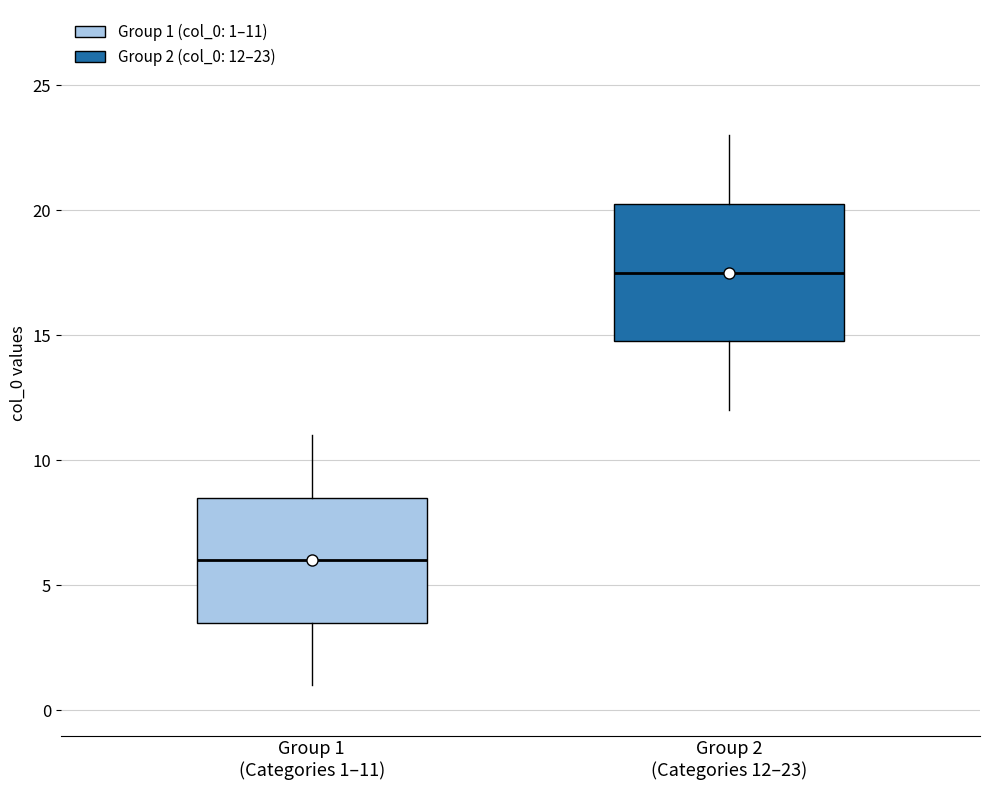

Reading left to right, read every box against the y-axis: the position of its median line, the range the box covers, and the ends of its whiskers. The values are not printed on the chart, so give them approximately, as read against the axis.

Group 1 (Categories 1–11): median 6.0, box 3.5 to 8.5, whiskers 1.0 to 11.0
Group 2 (Categories 12–23): median 17.5, box 15.0 to 20.5, whiskers 12.0 to 23.0